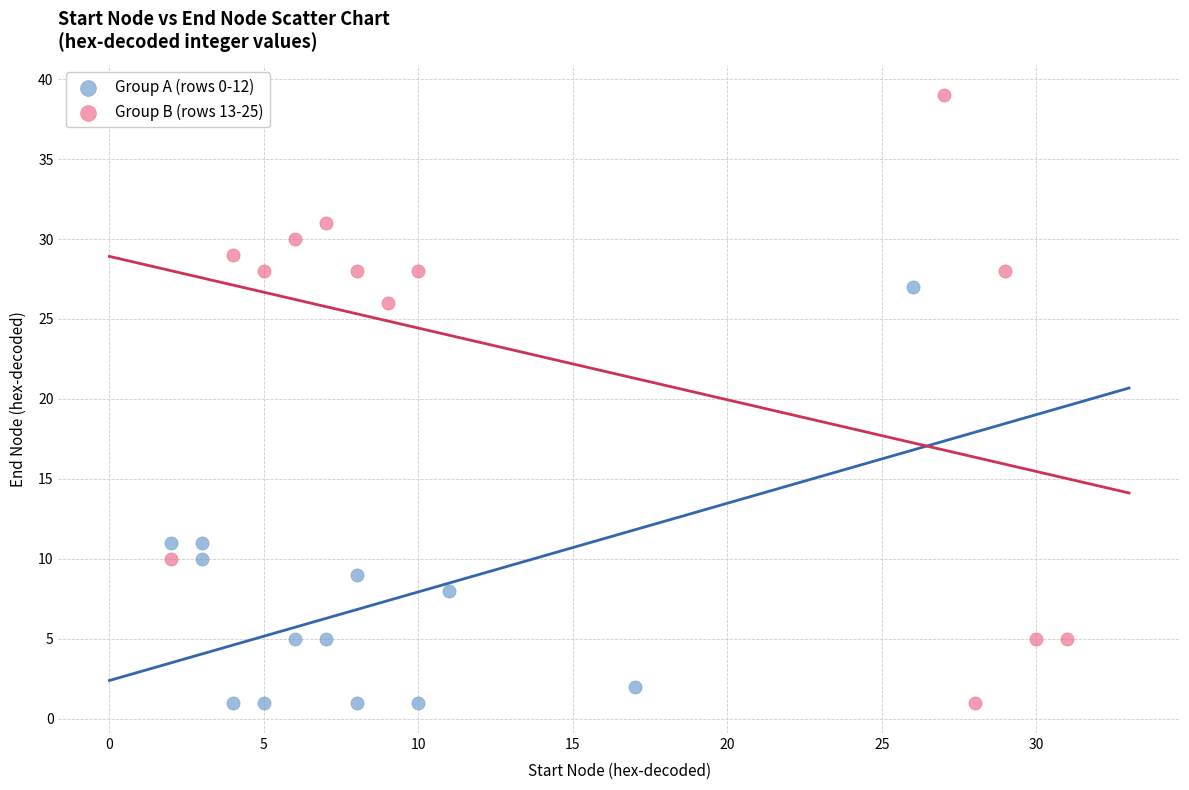

Which series has the largest Y range (max minus min)?

Group B (rows 13-25)